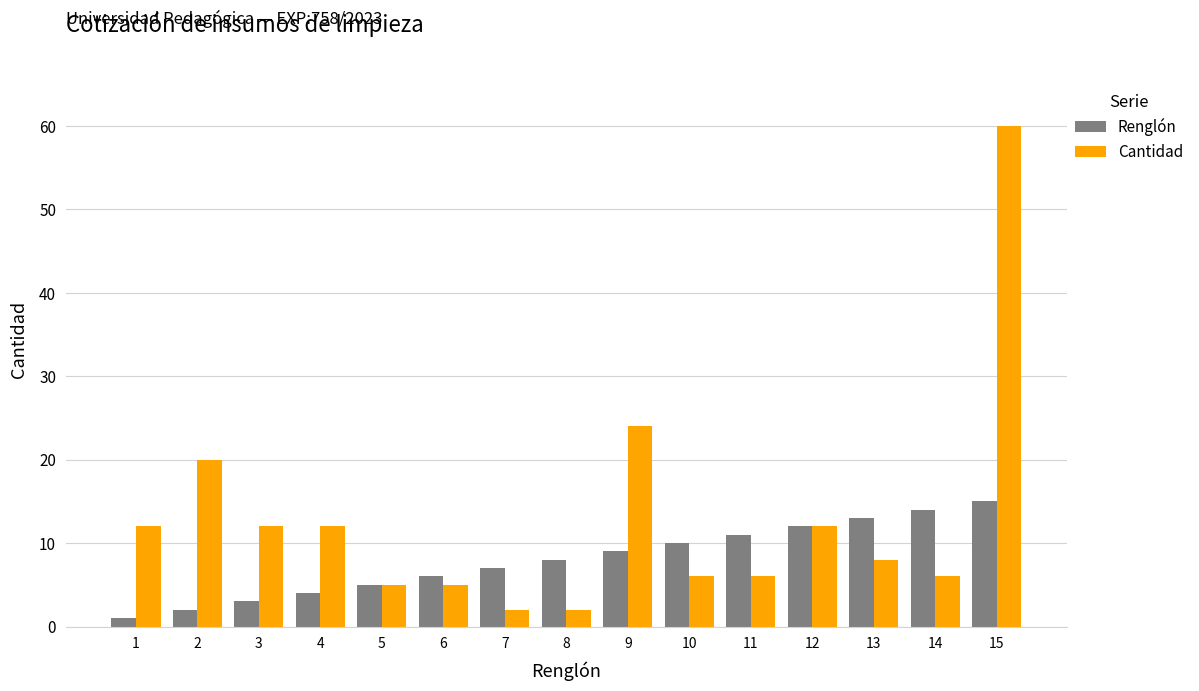

List the labels in order of Renglón value, smallest first.

1, 2, 3, 4, 5, 6, 7, 8, 9, 10, 11, 12, 13, 14, 15